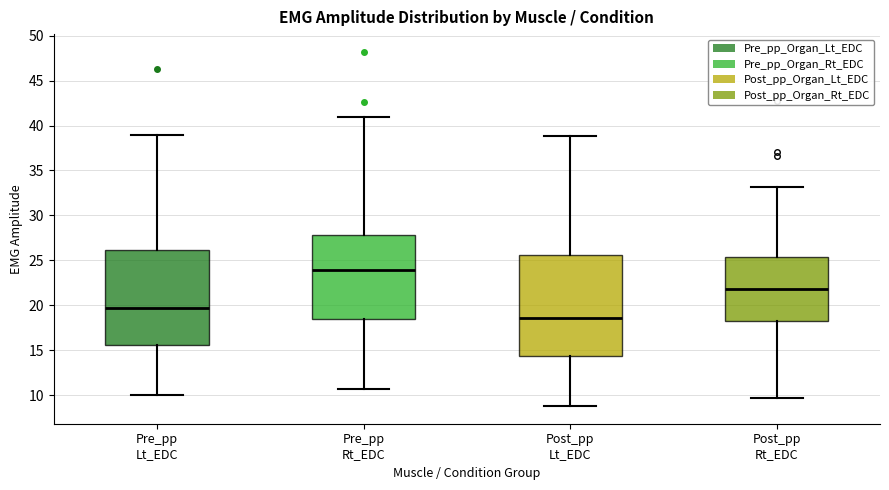

Which box's median line is the lowest?

Post_pp Lt_EDC